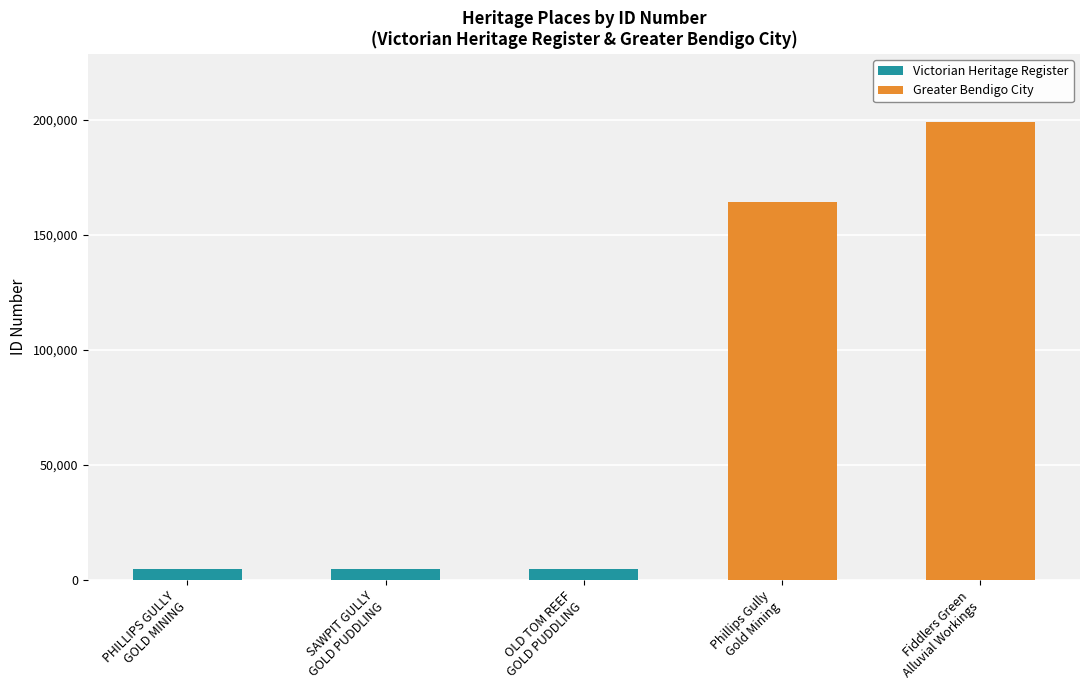

True or false: the data shows 6944 at PHILLIPS GULLY
GOLD MINING.

False